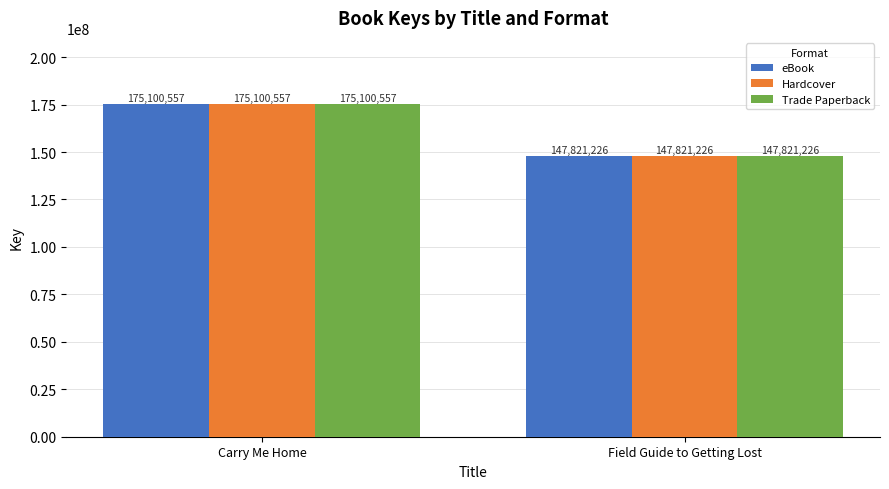

What is the average value of the Hardcover series?

161460892